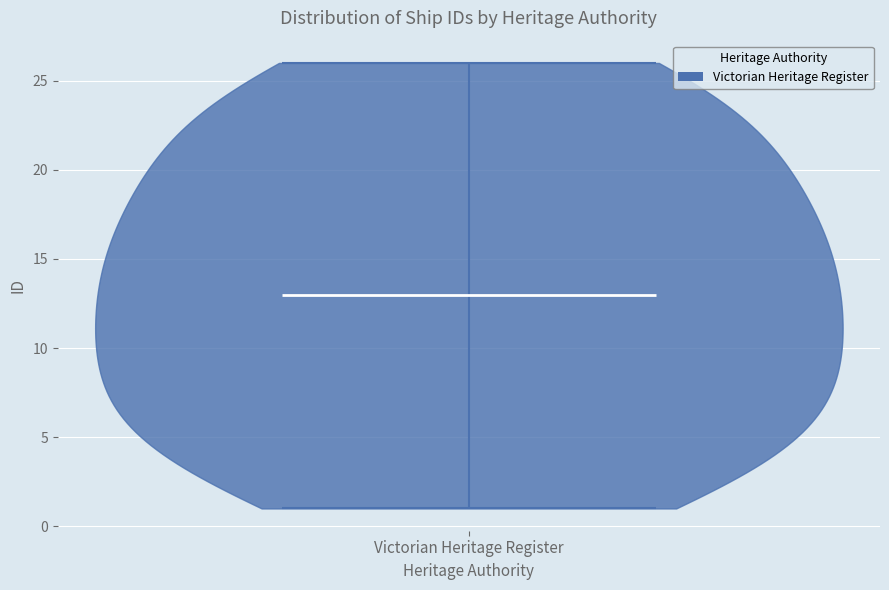

Where does the median line of the violin for Victorian Heritage Register sit on the y-axis? The values are not printed on the chart, so give them approximately, as read against the axis.

13